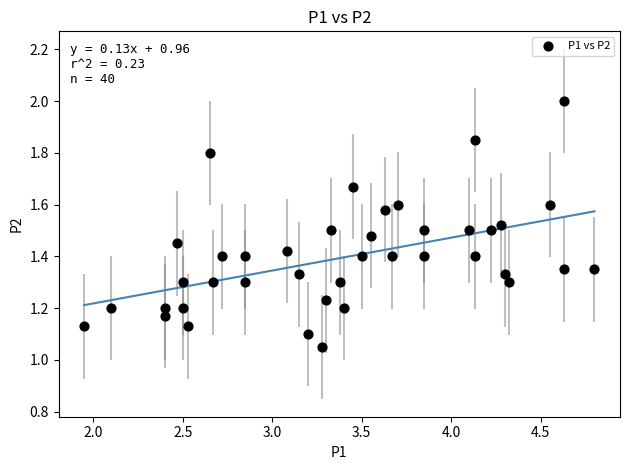

What is the range of X values (max minus min)?

2.8